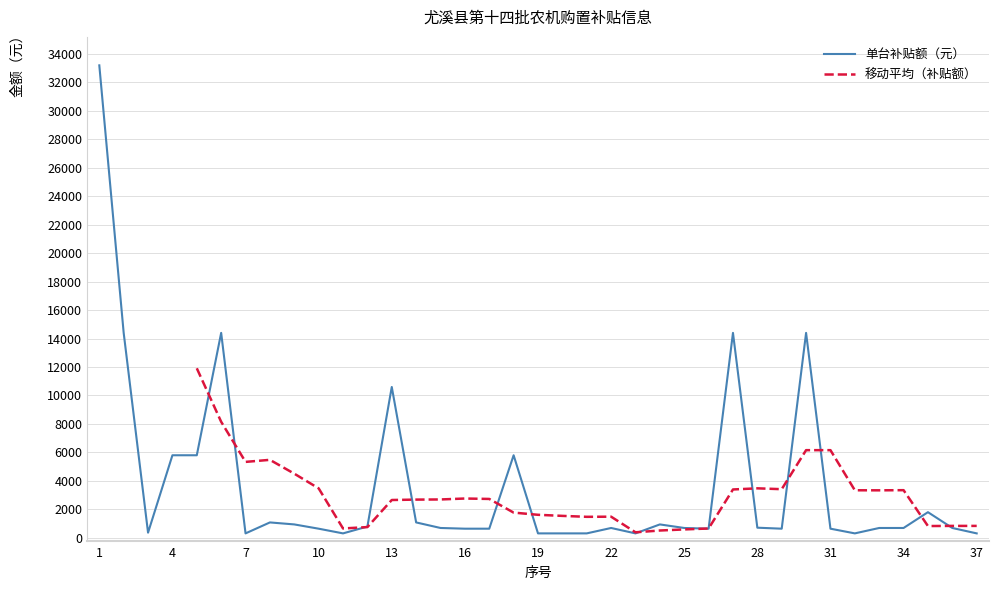

True or false: the data shows 10429 at 4.

False